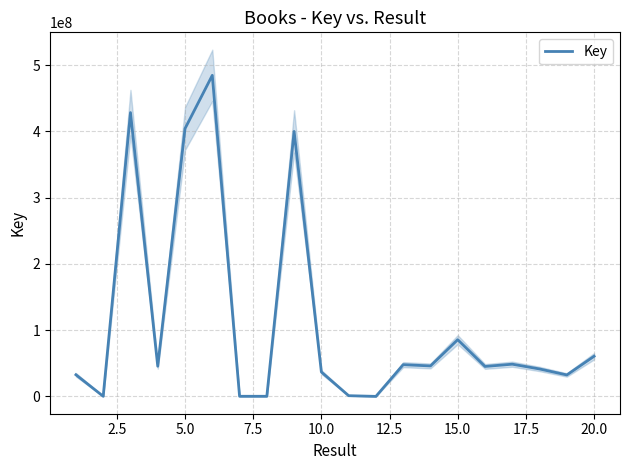

How many values exceed 45514528?

9